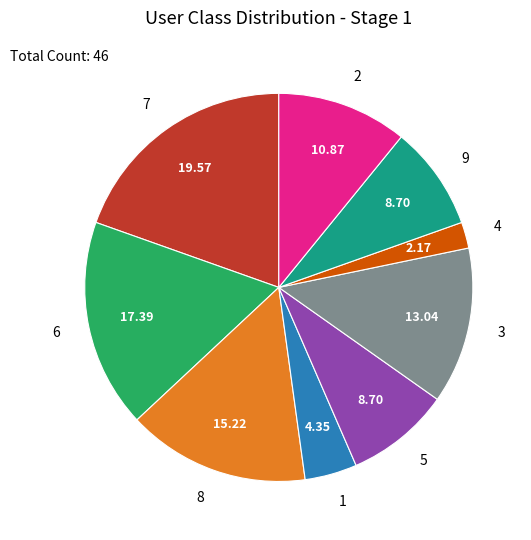

What is the largest slice in the pie chart?

7